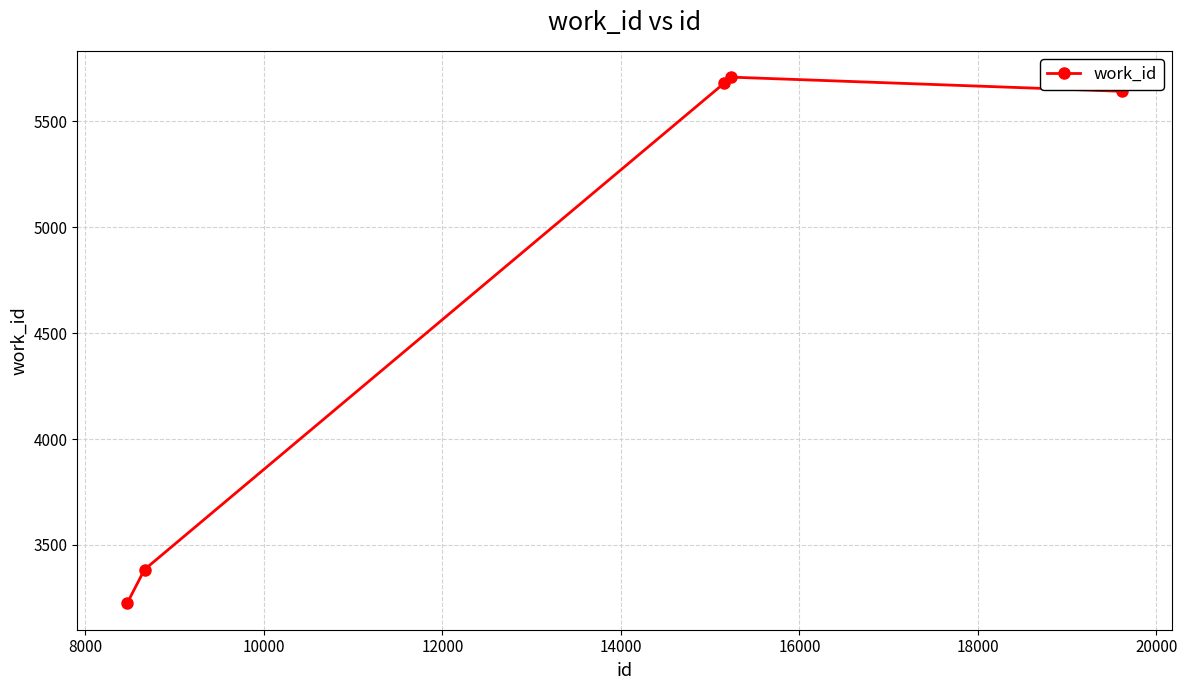

How many interior local peaks (higher than both neighbors) does the data have?

1